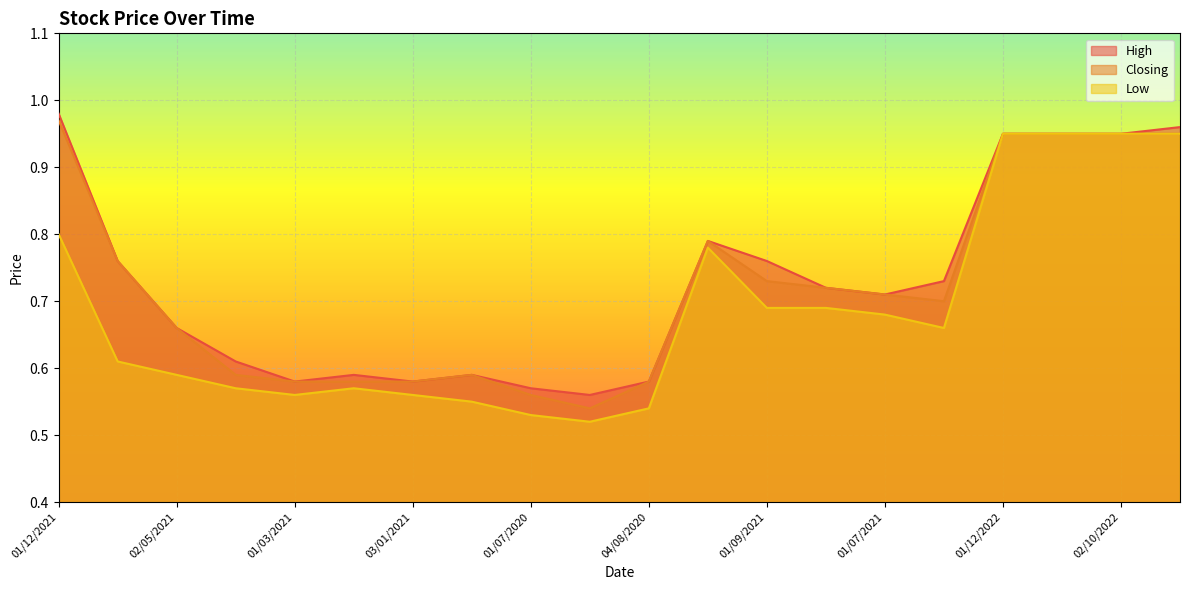

Count the number of data series in this chart.

3